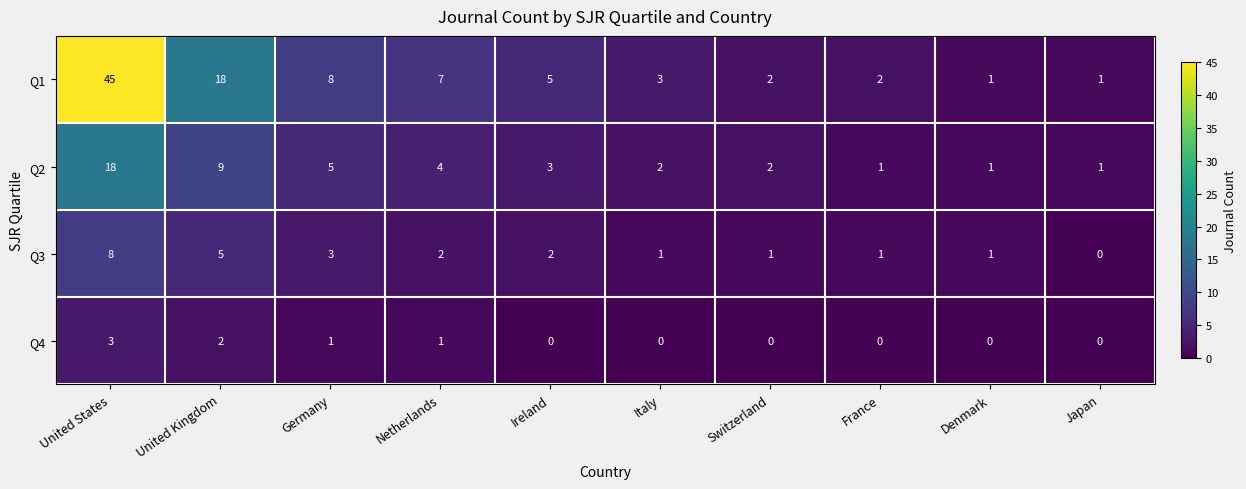

Which series changed the most between United States and Switzerland?

Q1